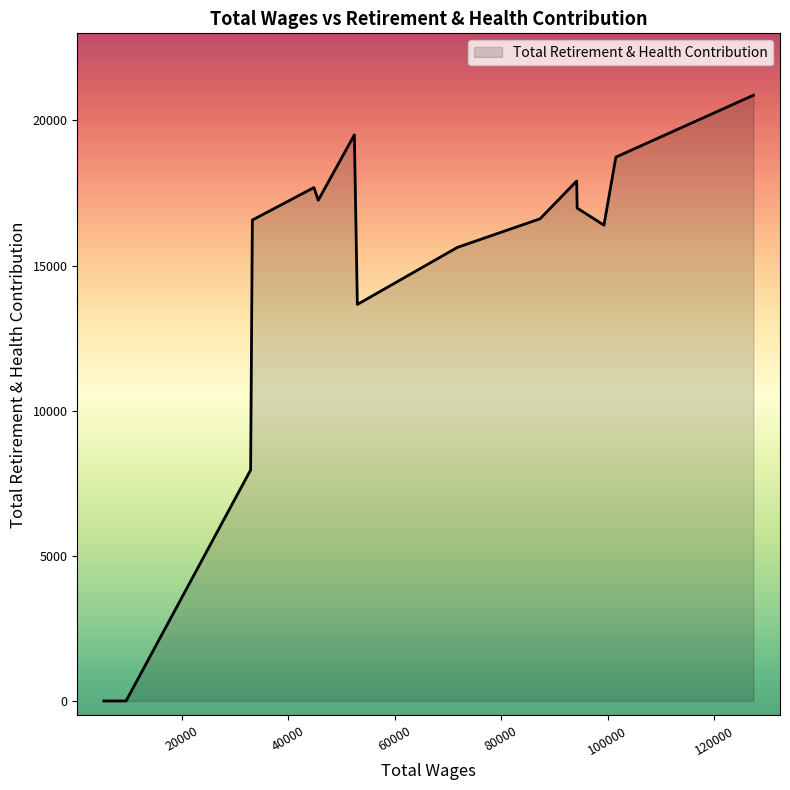

How many interior local peaks (higher than both neighbors) does the data have?

3